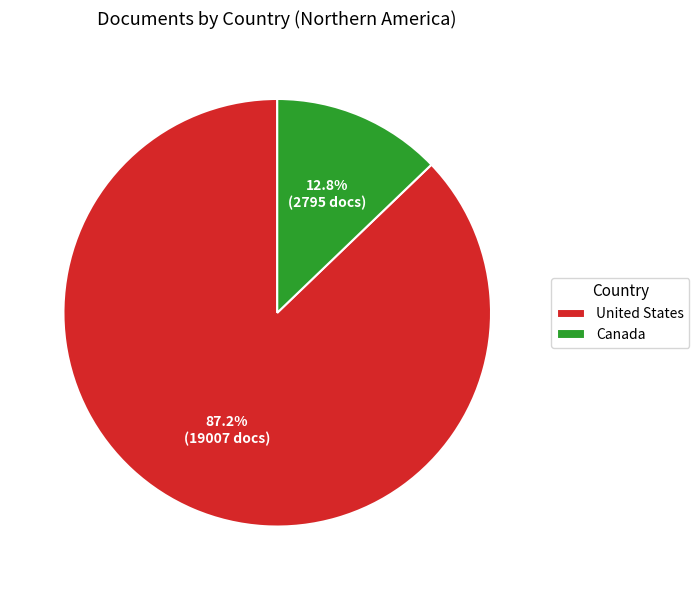

The United States slice represents 87% of the pie. True or false?

True